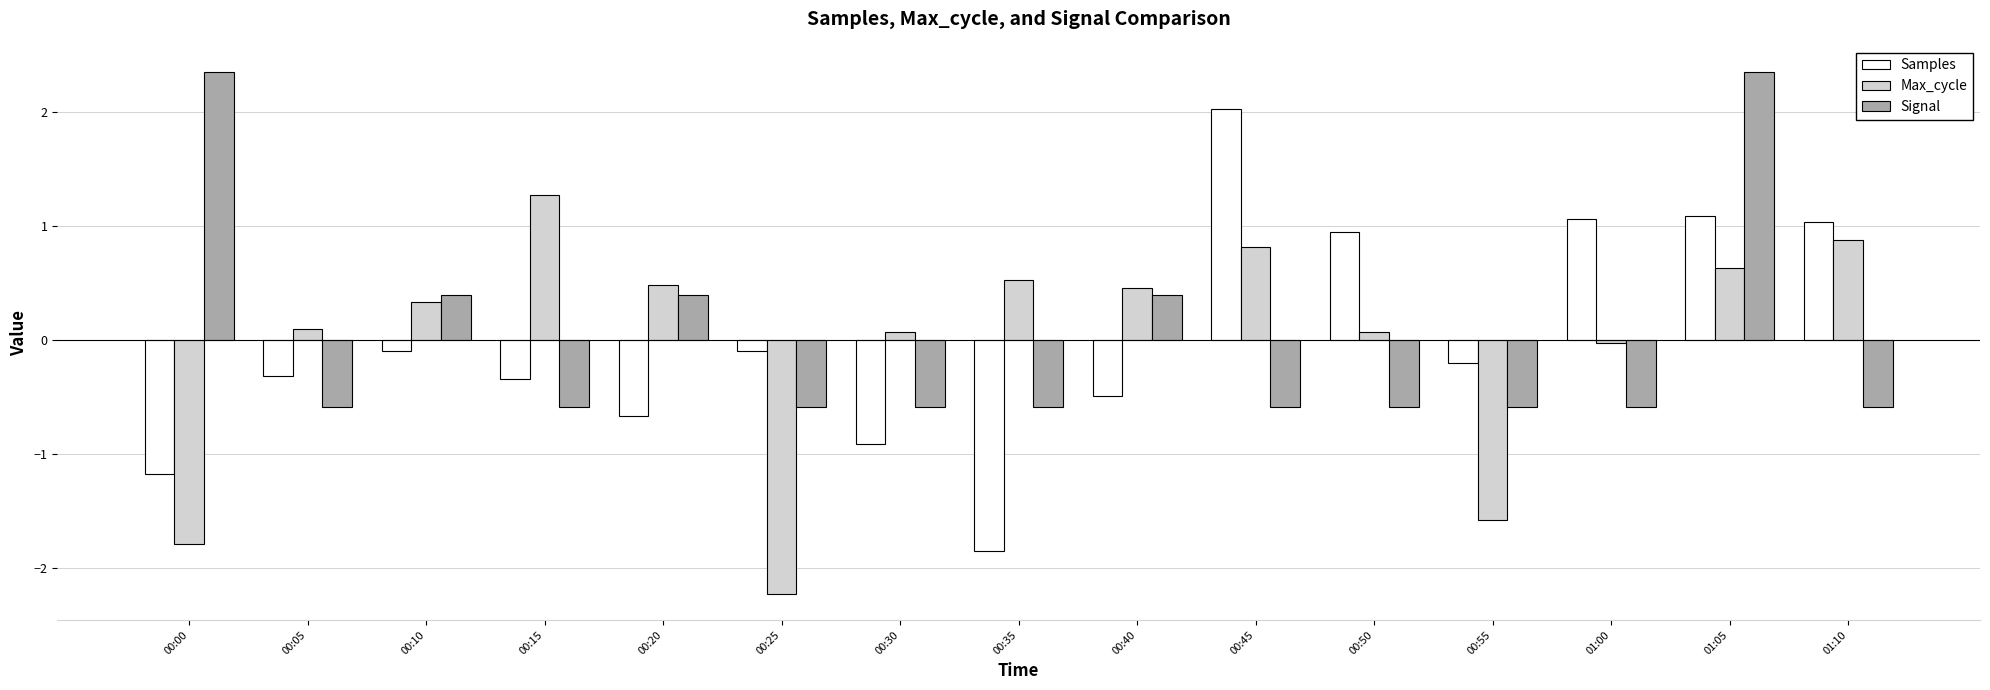

What is the value of the Samples bar at the 15th from the left?

1.0